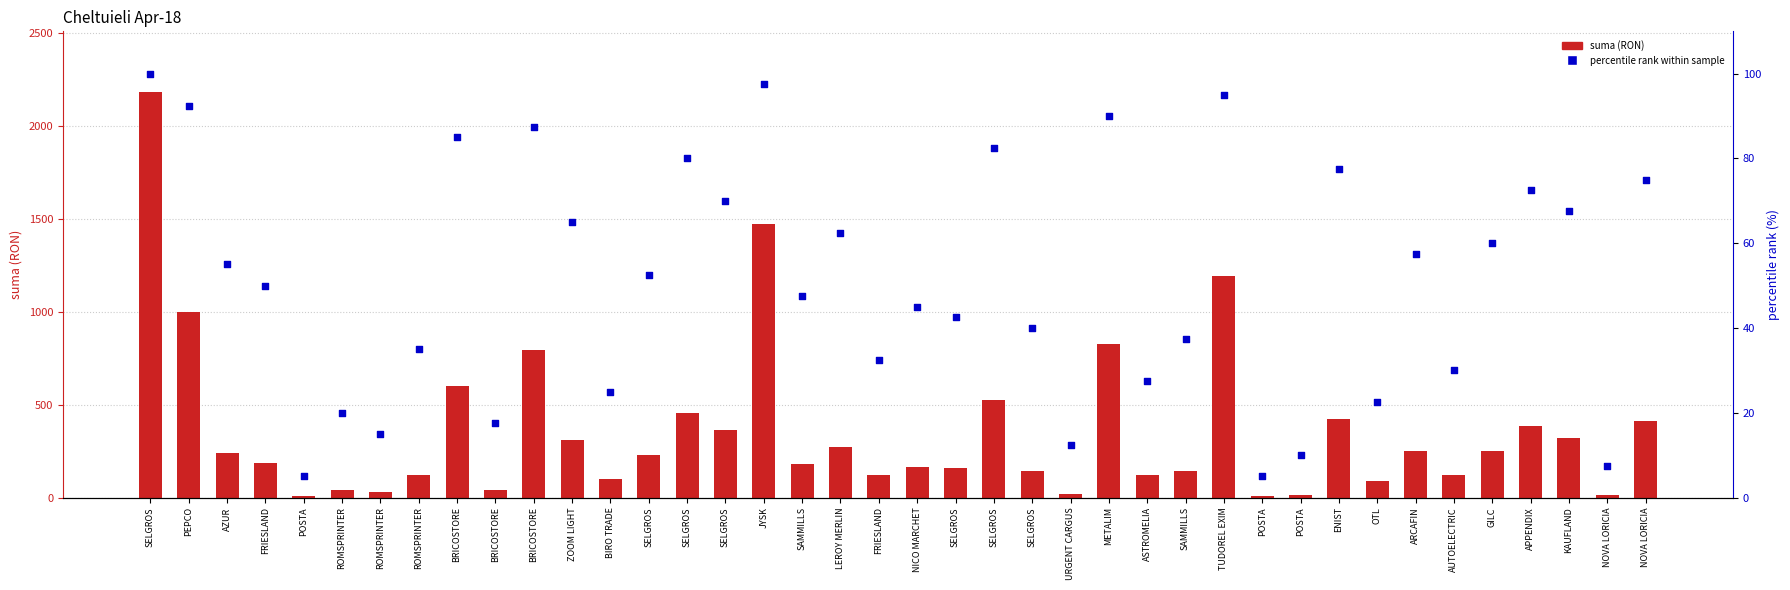

At how many categories does at least one series exceed 407?

11